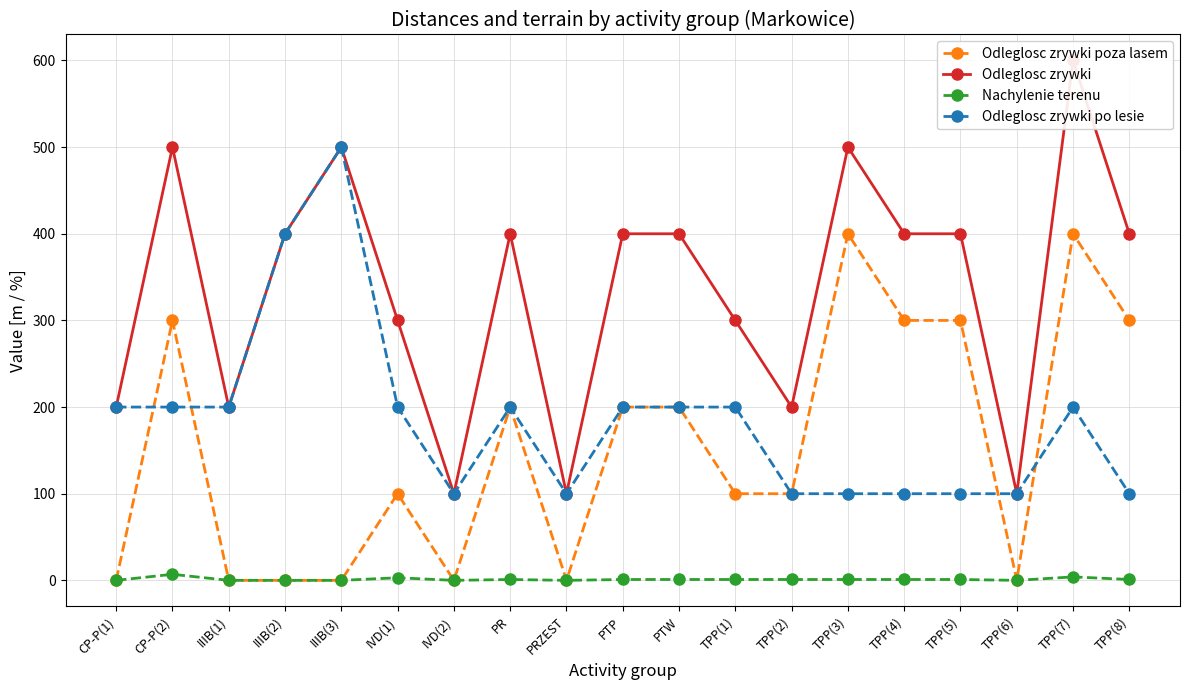

What are all the series names shown in the legend?

Odleglosc zrywki poza lasem, Odleglosc zrywki, Nachylenie terenu, Odleglosc zrywki po lesie